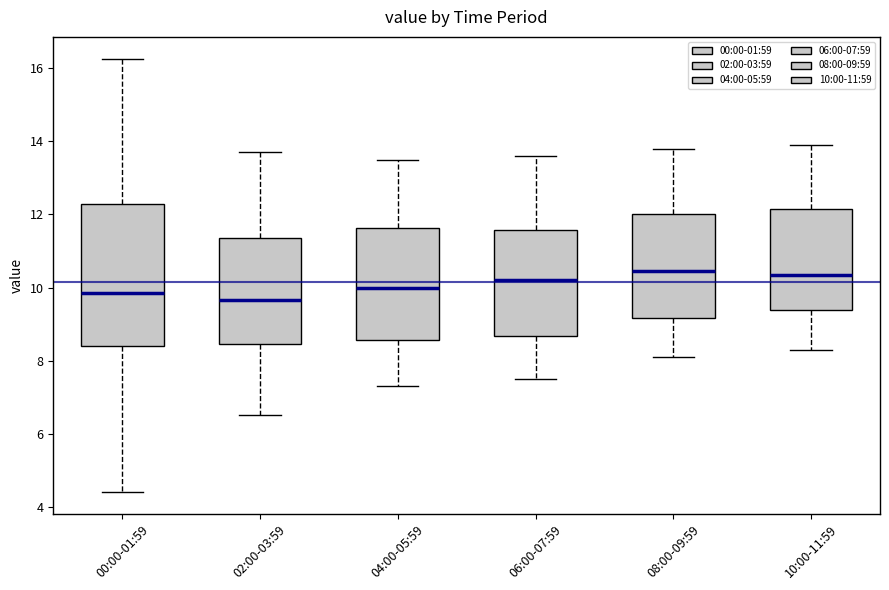

Where does the upper whisker of the box for 10:00-11:59 end on the y-axis? The values are not printed on the chart, so give them approximately, as read against the axis.

14.0